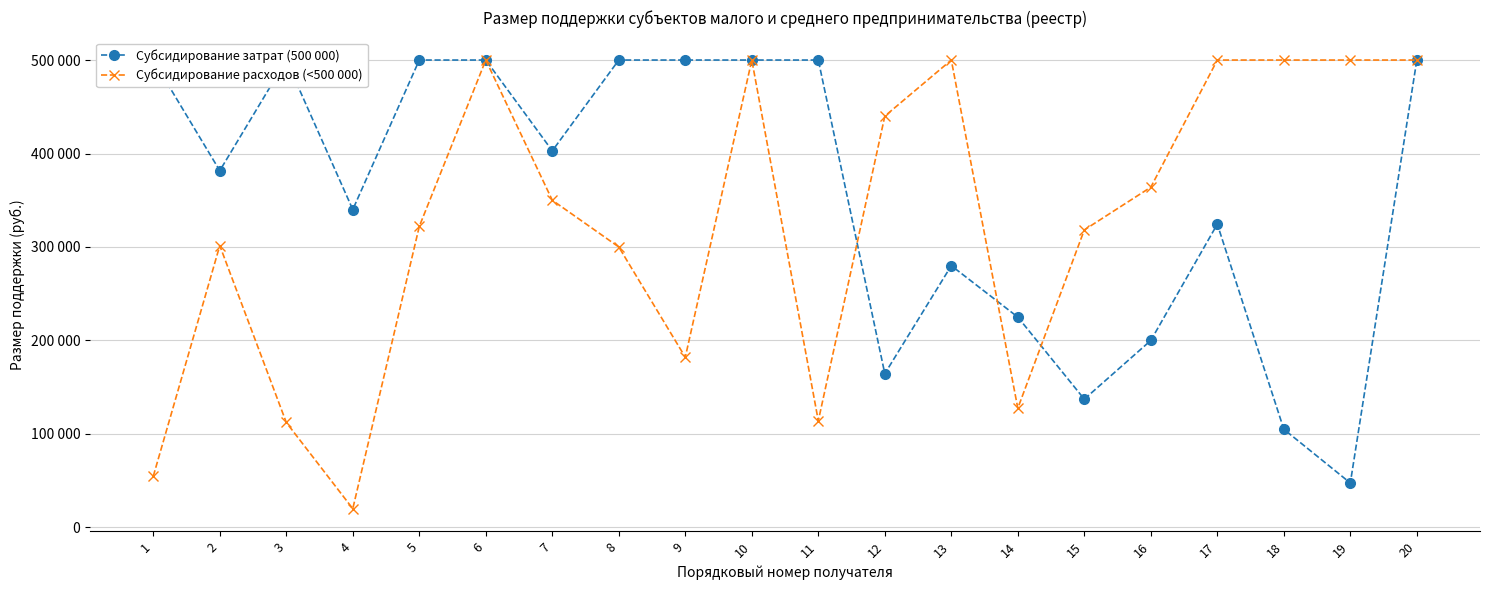

In Субсидирование затрат (500 000), how many points are higher than both neighbors (excluding endpoints)?

3